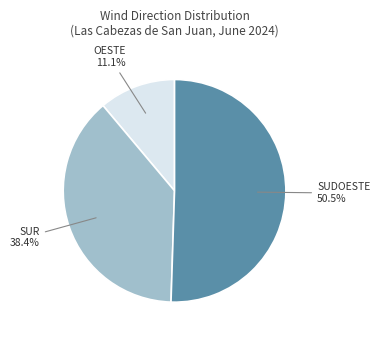

Count the number of slices in the pie.

3